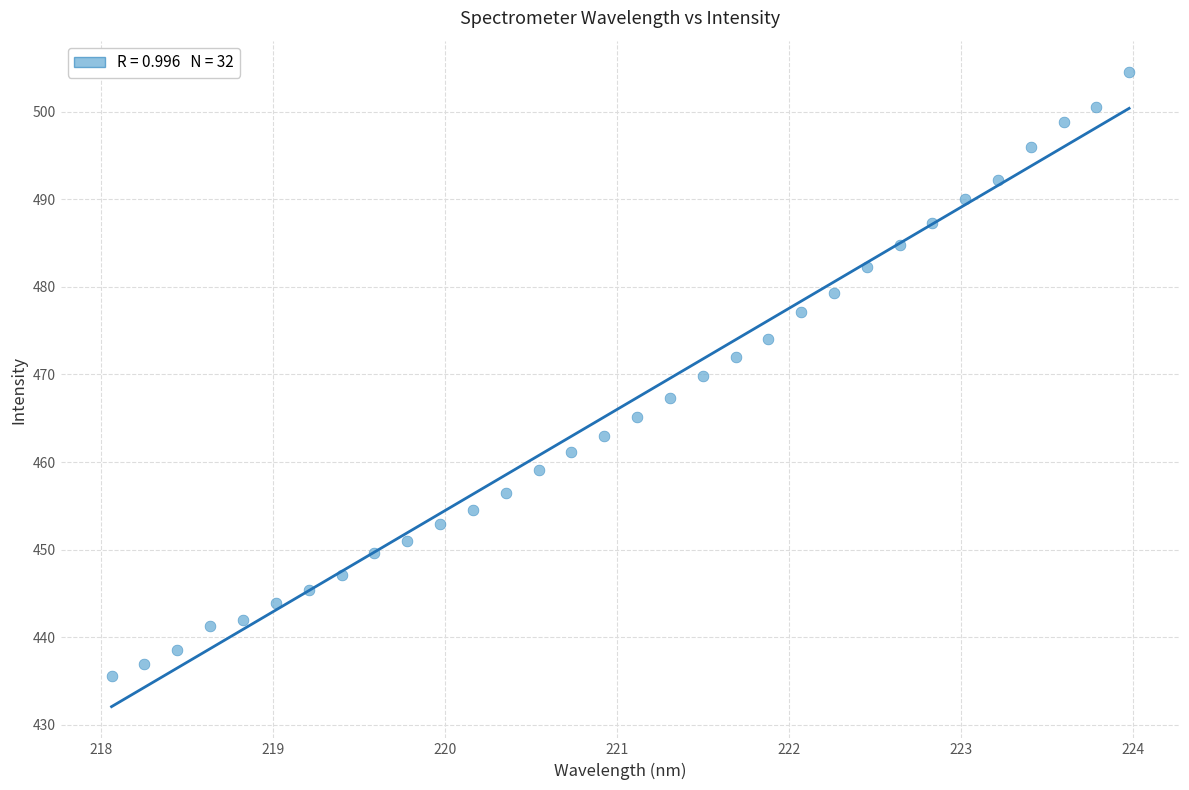

What is the range of Y values (max minus min)?

68.9